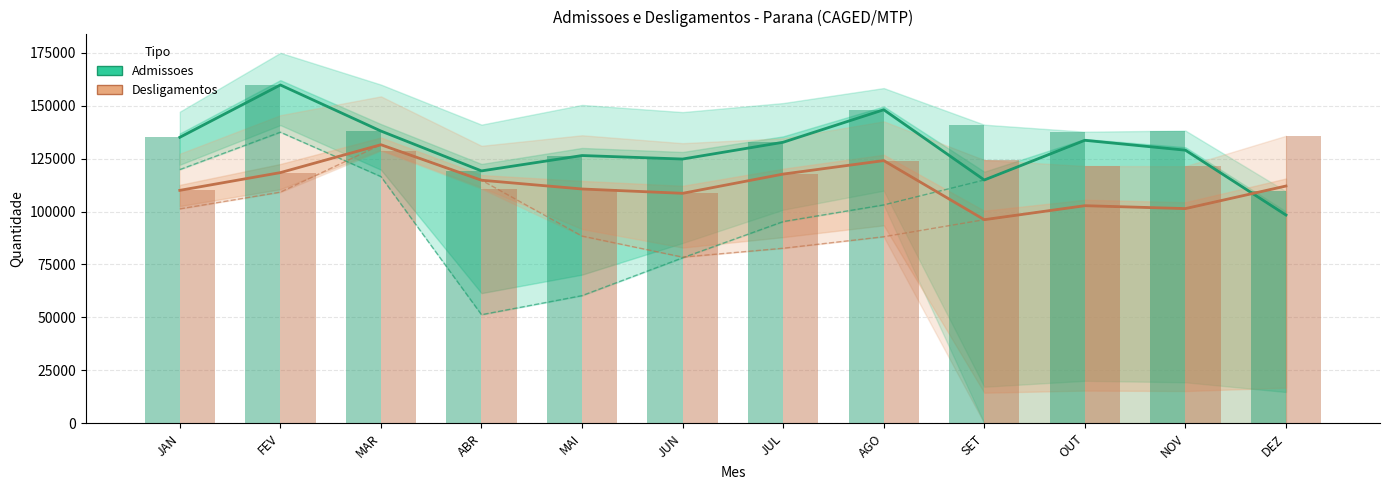

What is the difference between the Desligamentos 2021 values at SET and JUN?

12454